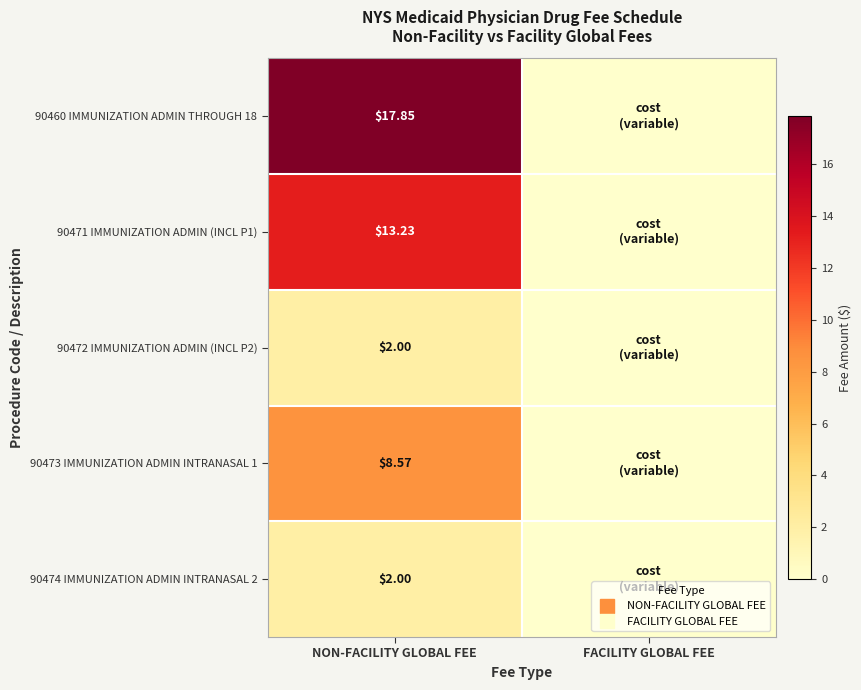

How many values in 90473 IMMUNIZATION ADMIN INTRANASAL 1 are above zero?

1